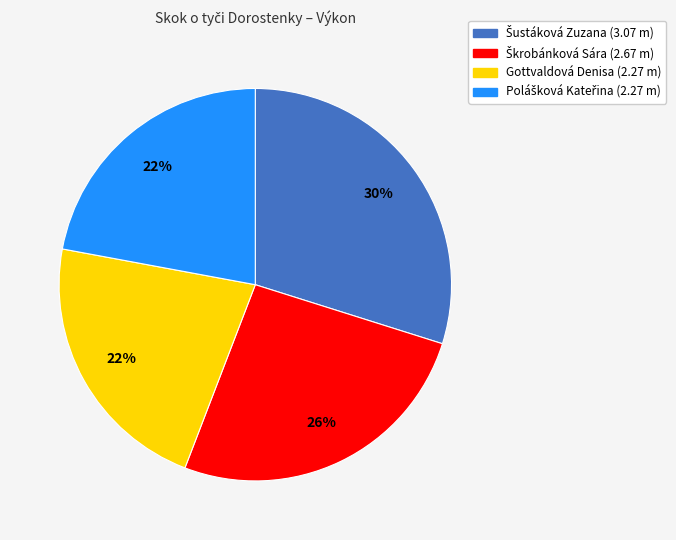

Is it true that Gottvaldová Denisa (2.27 m) is 35% of the pie?

False